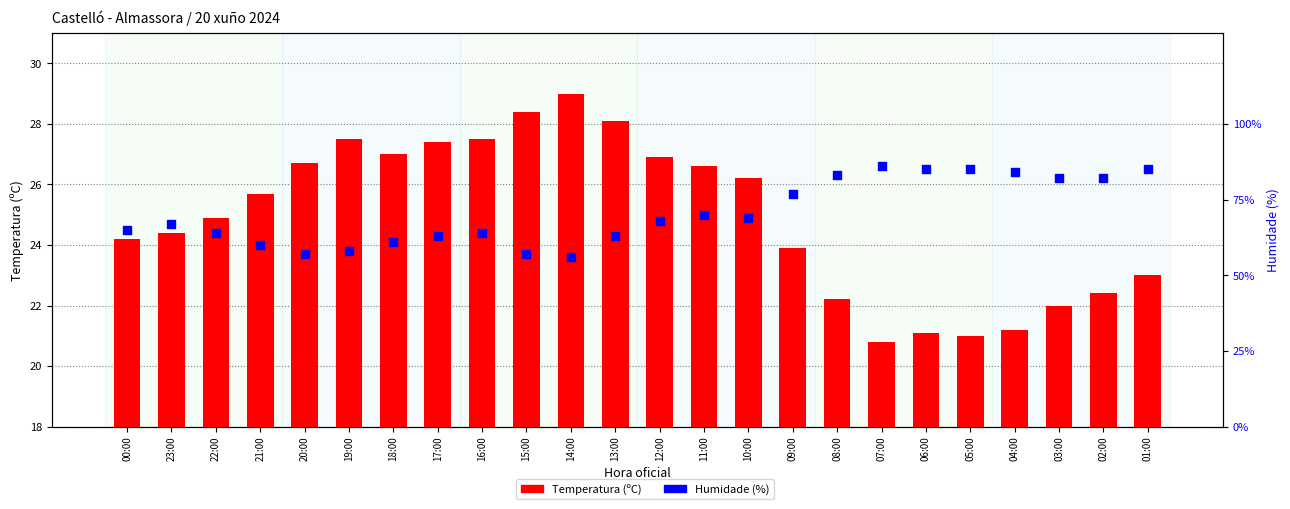

At which category is the sum across all series the highest?

01:00